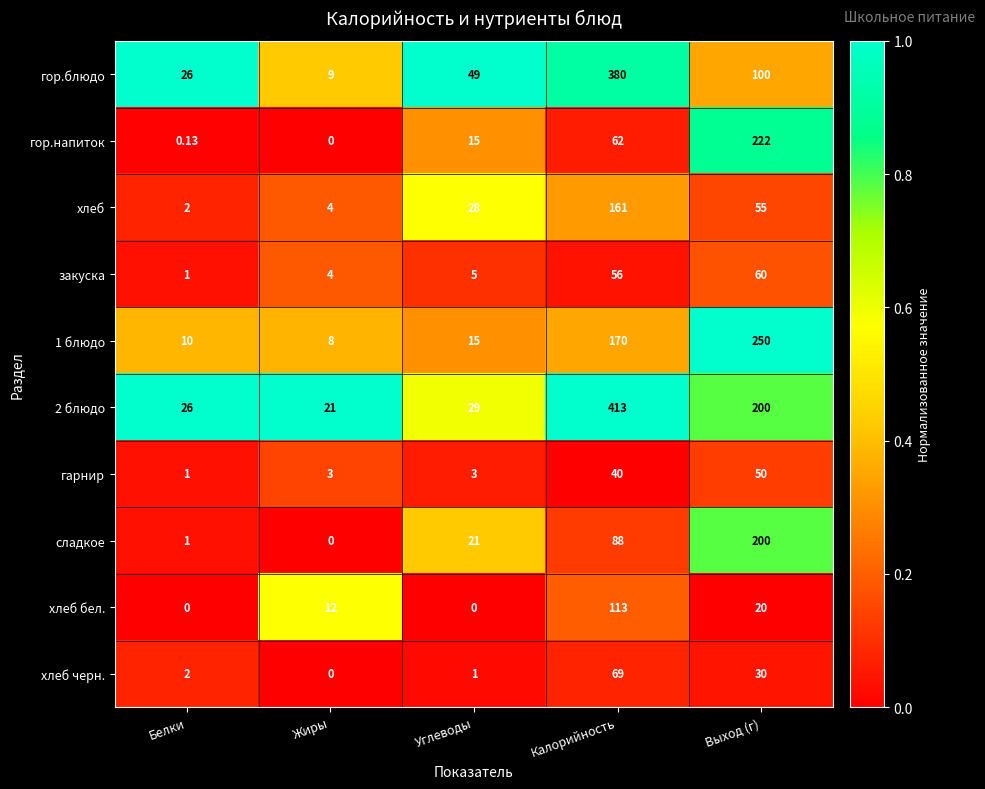

Which series has the largest total across all categories?

2 блюдо